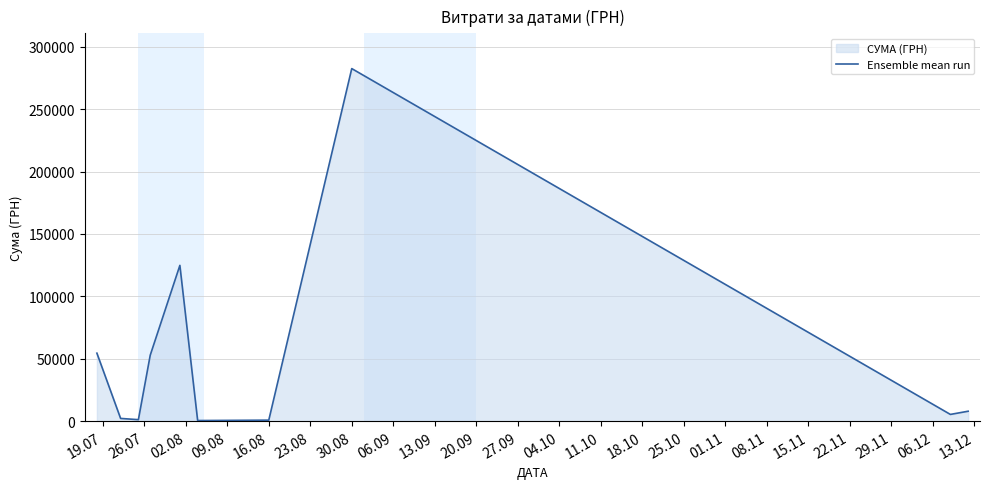

What is the maximum value shown in the chart?

282495.1